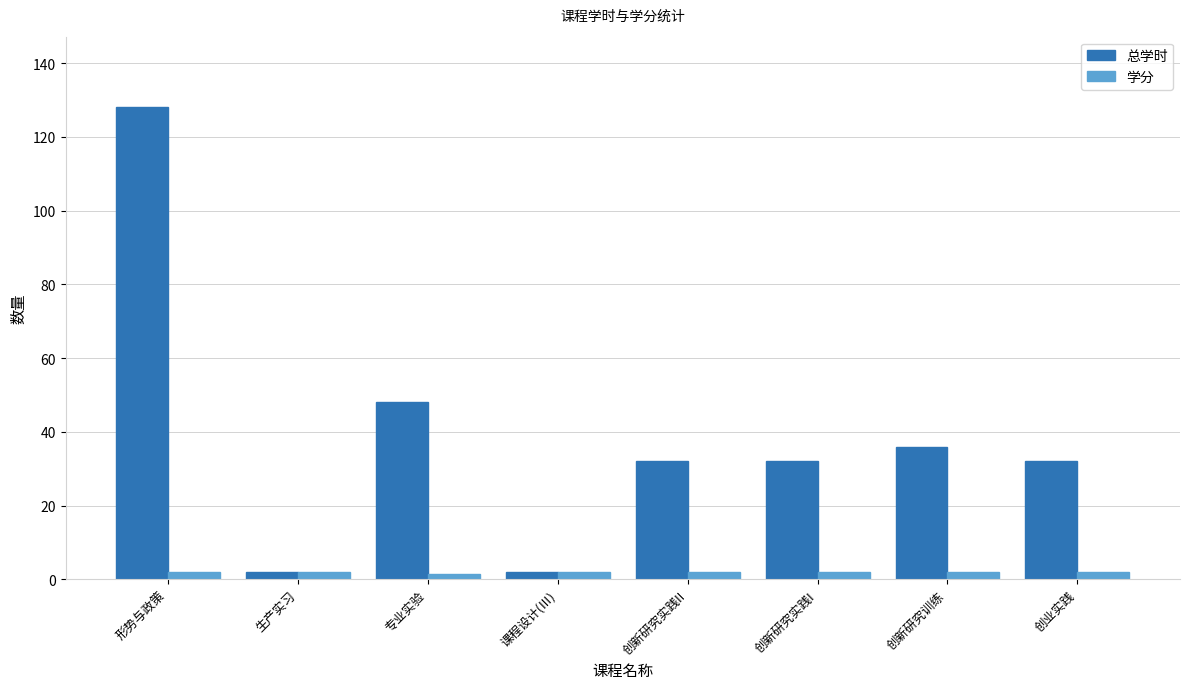

At how many categories does at least one series exceed 15?

6